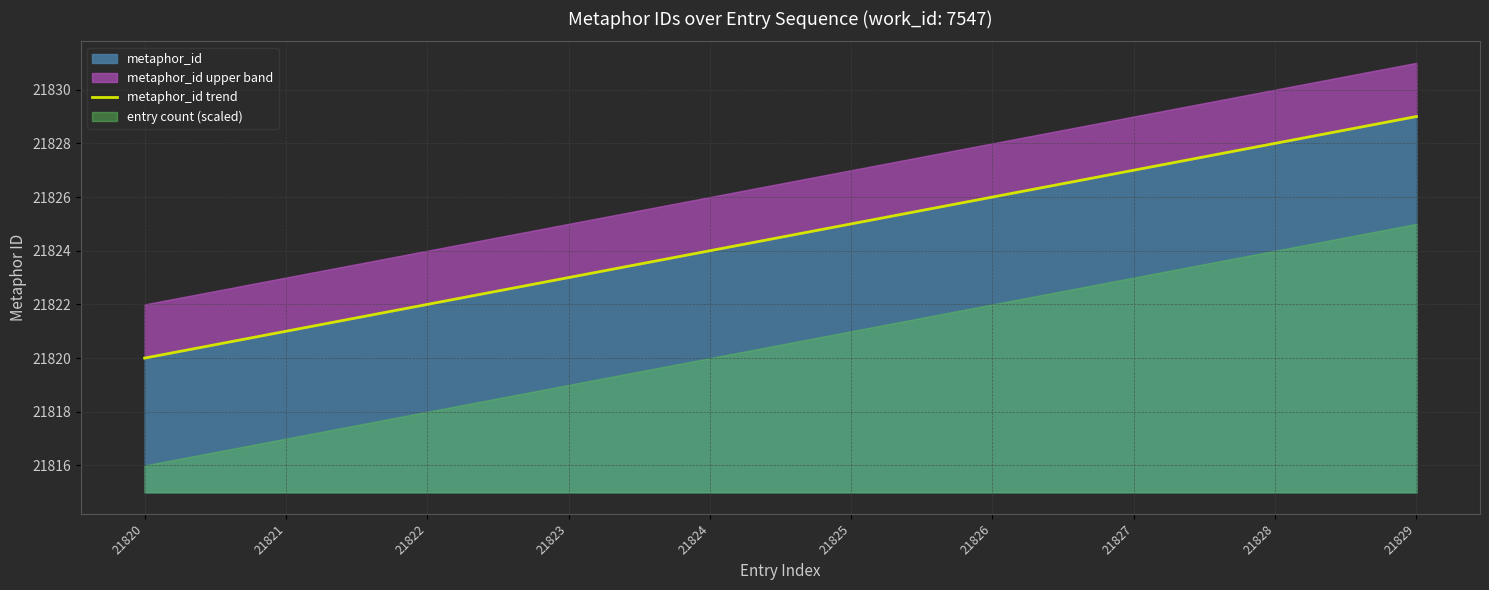

The value at 21825 is 21825. True or false?

True